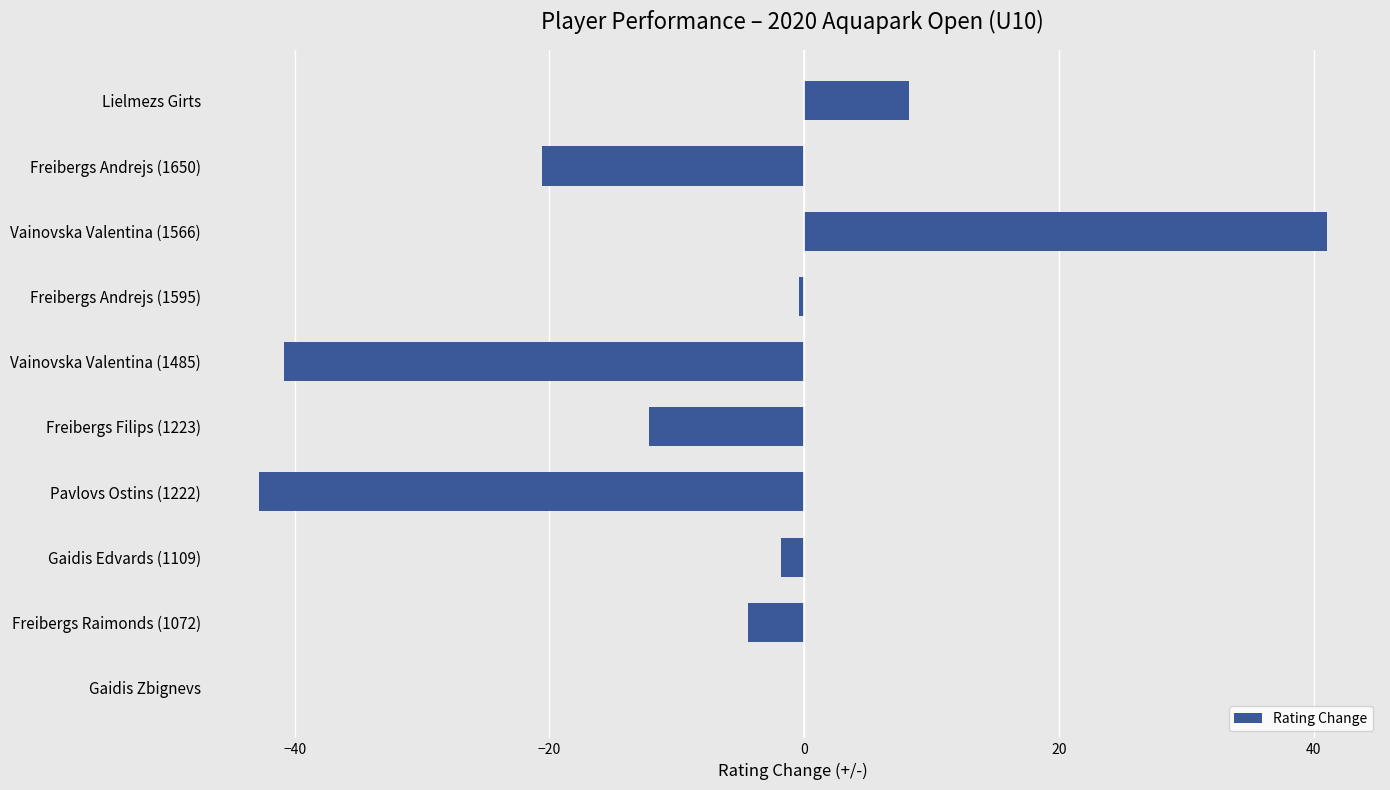

Which category has the highest value across all series?

Vainovska Valentina (1566)